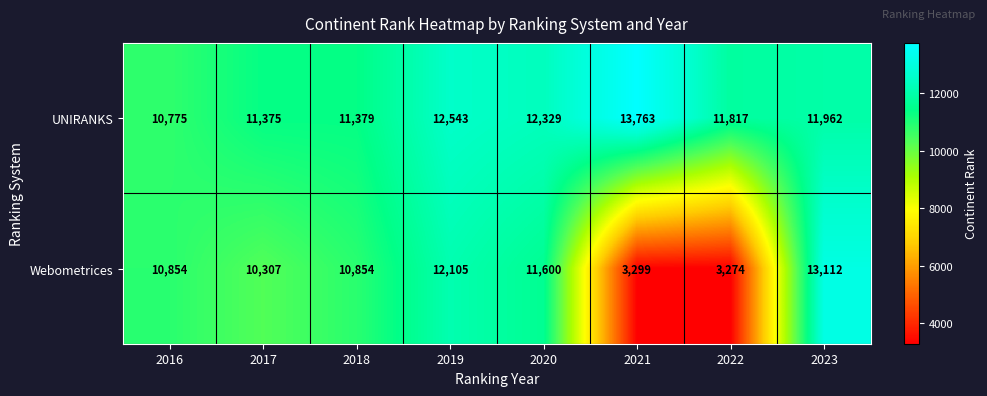

What is the maximum value shown in the chart?

13763